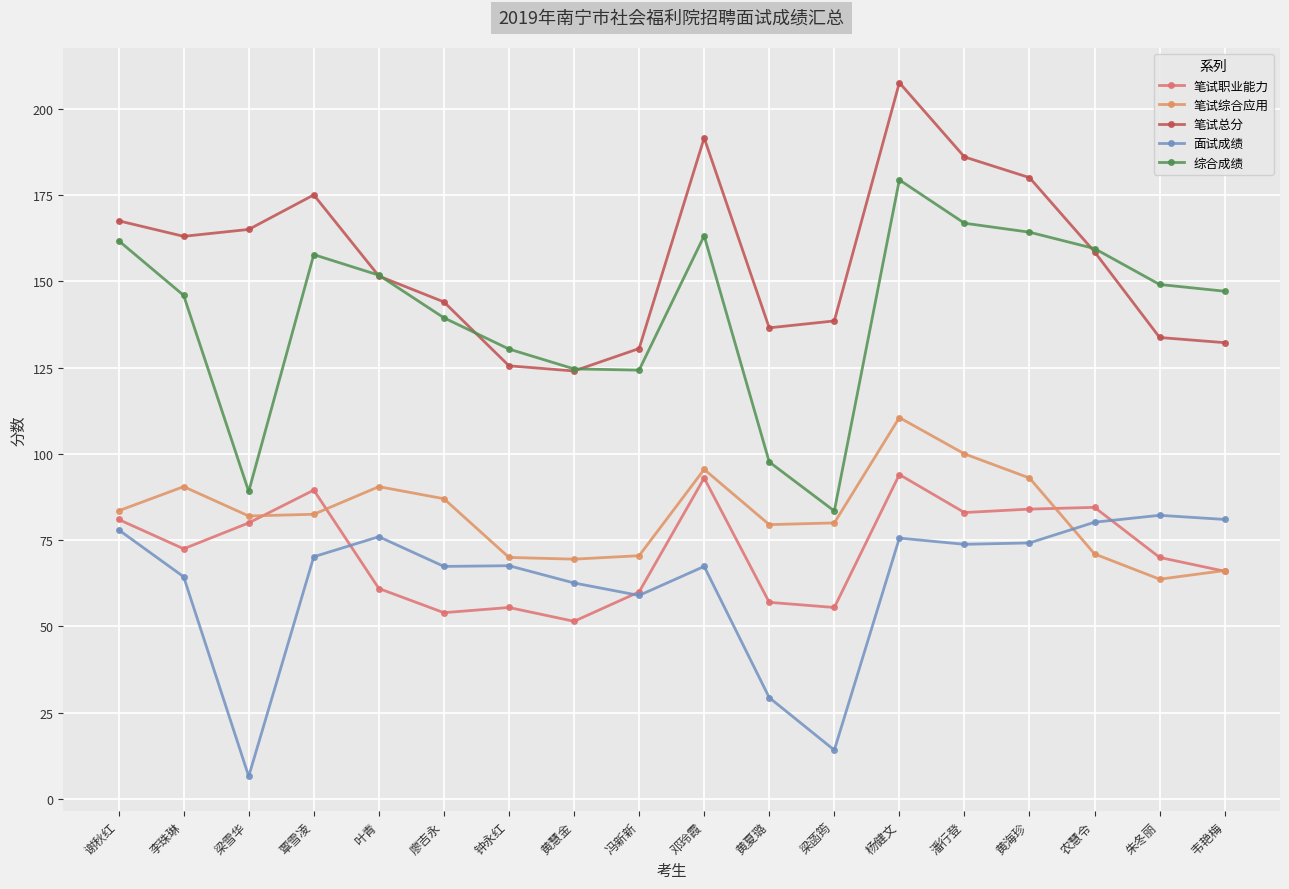

What is the difference between the maximum and minimum values in the 笔试总分 series?

83.5